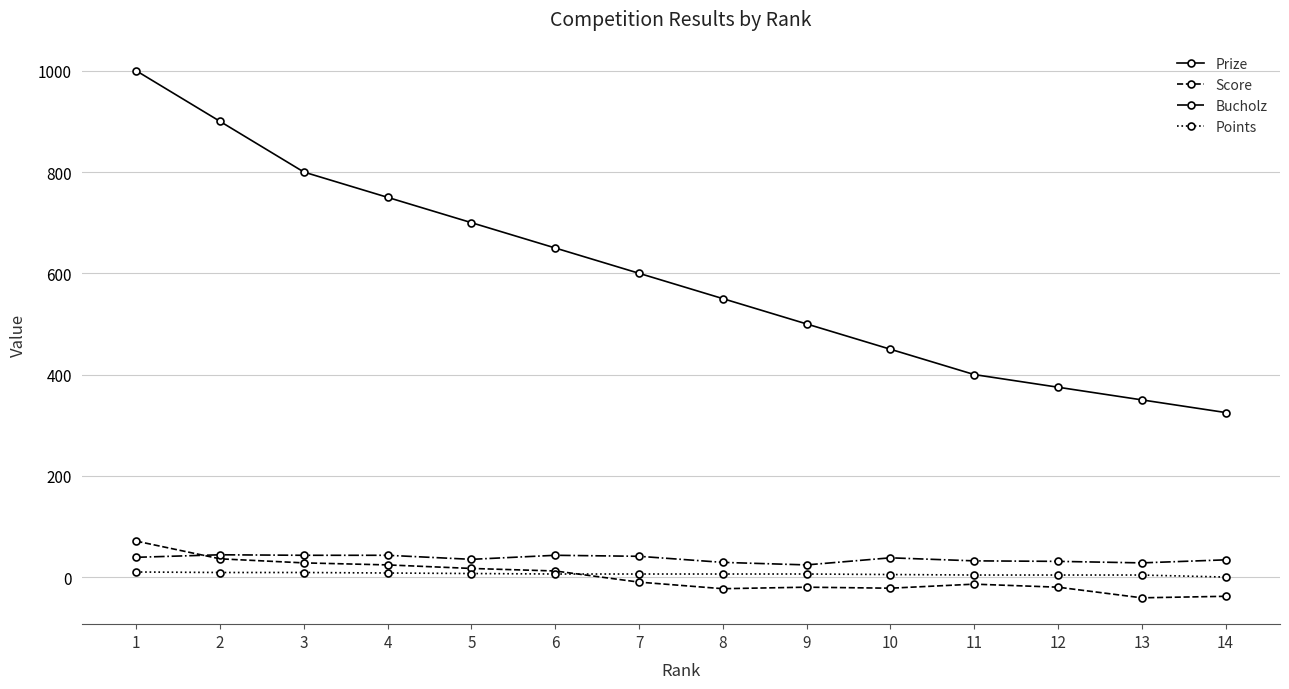

Between 4 and 13, which series saw the biggest shift?

Prize